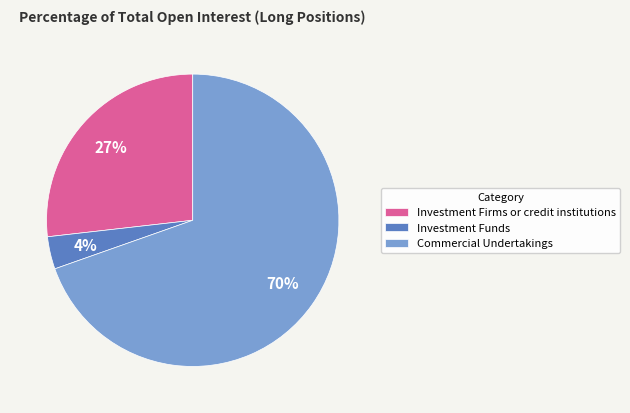

Count the number of slices in the pie.

3